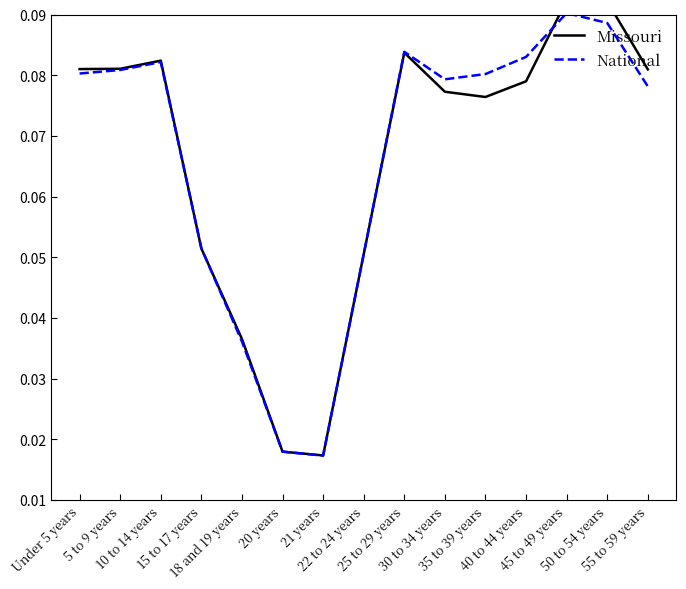

What are all the series names shown in the legend?

Missouri, National